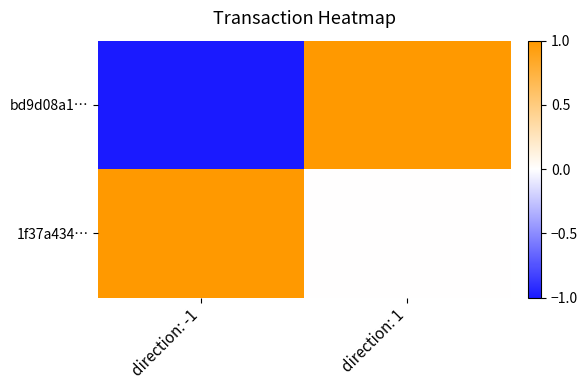

Reading left to right, transcribe all the data shown in this chart.

bd9d08a1…: direction: -1=-1	direction: 1=1
1f37a434…: direction: -1=1	direction: 1=0